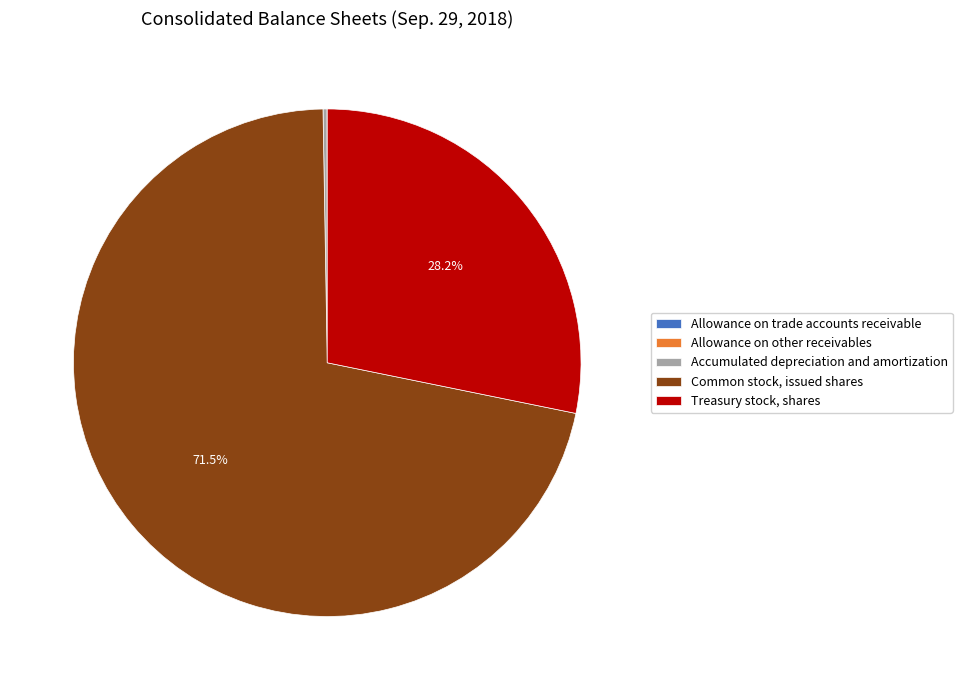

Does Common stock, issued shares account for over 50% of the chart?

Yes